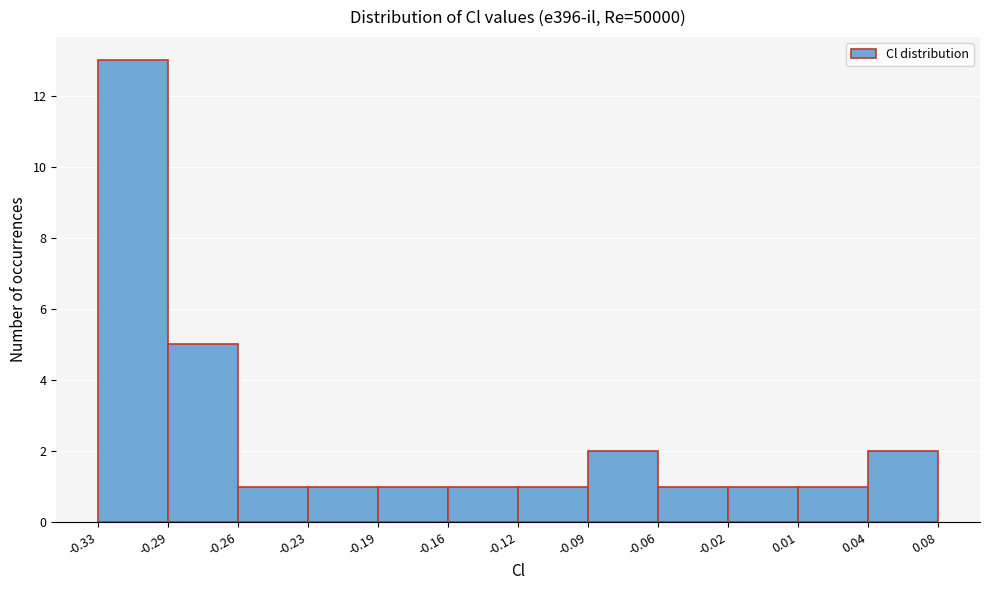

Reading left to right, what are all the values shown in this chart?

-0.33=13	-0.29=5	-0.26=1	-0.23=1	-0.19=1	-0.16=1	-0.12=1	-0.09=2	-0.06=1	-0.02=1	0.01=1	0.04=2